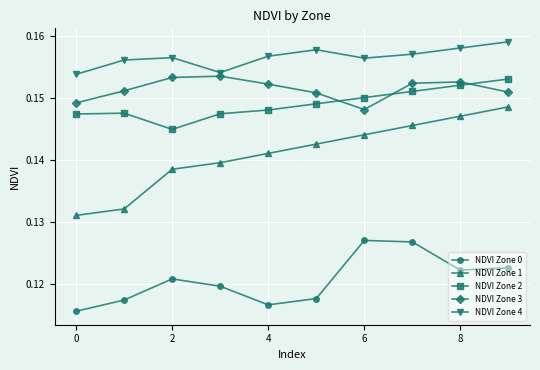

At how many categories does at least one series exceed 0?

10